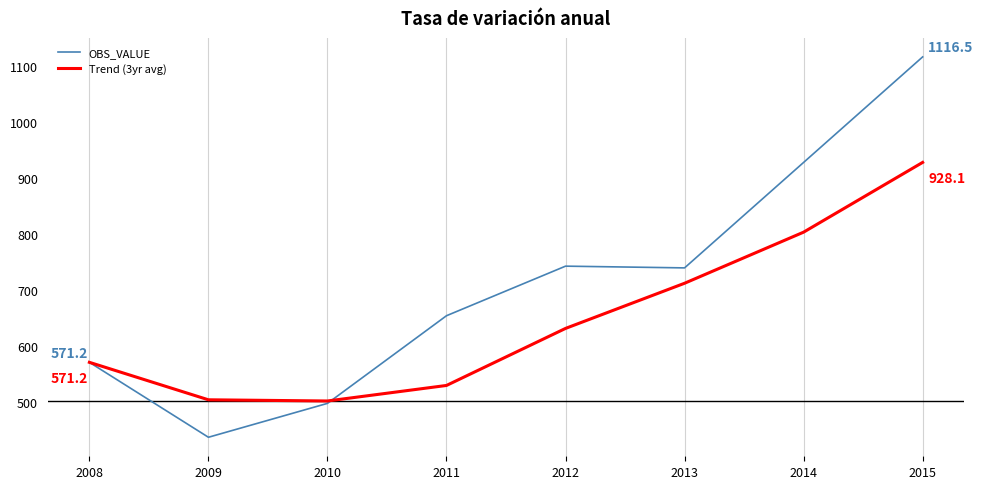

How many lines are shown in the chart?

2